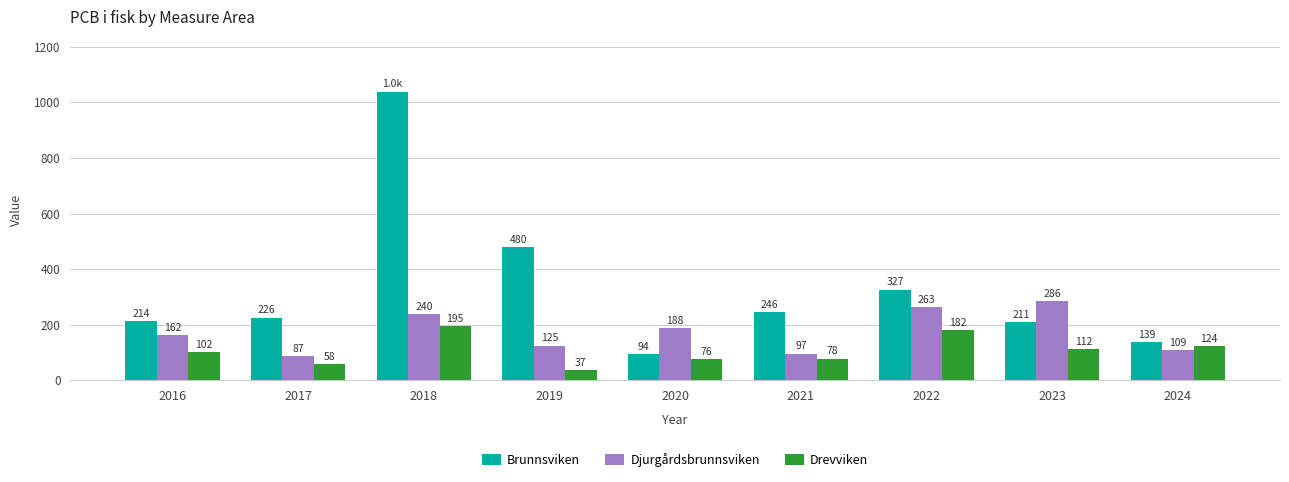

Between 2017 and 2024, which series saw the biggest shift?

Brunnsviken